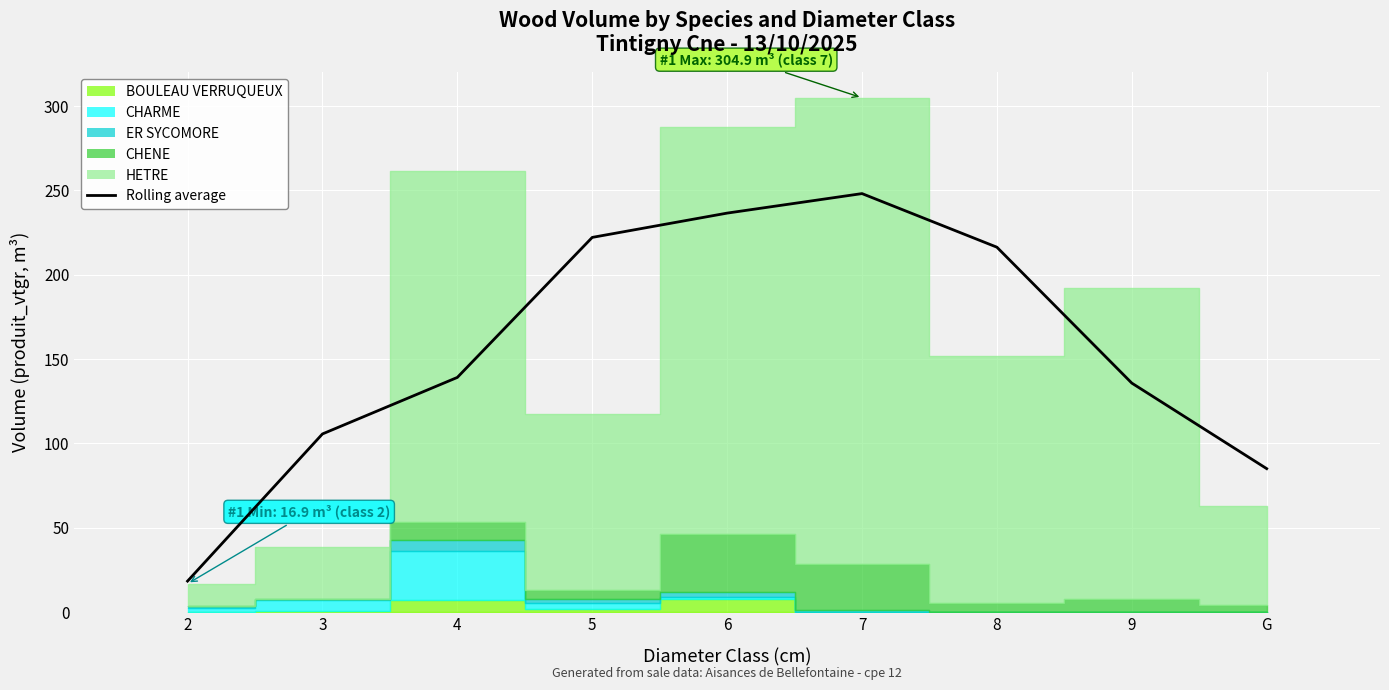

What is the approximate value at 2?

18.4